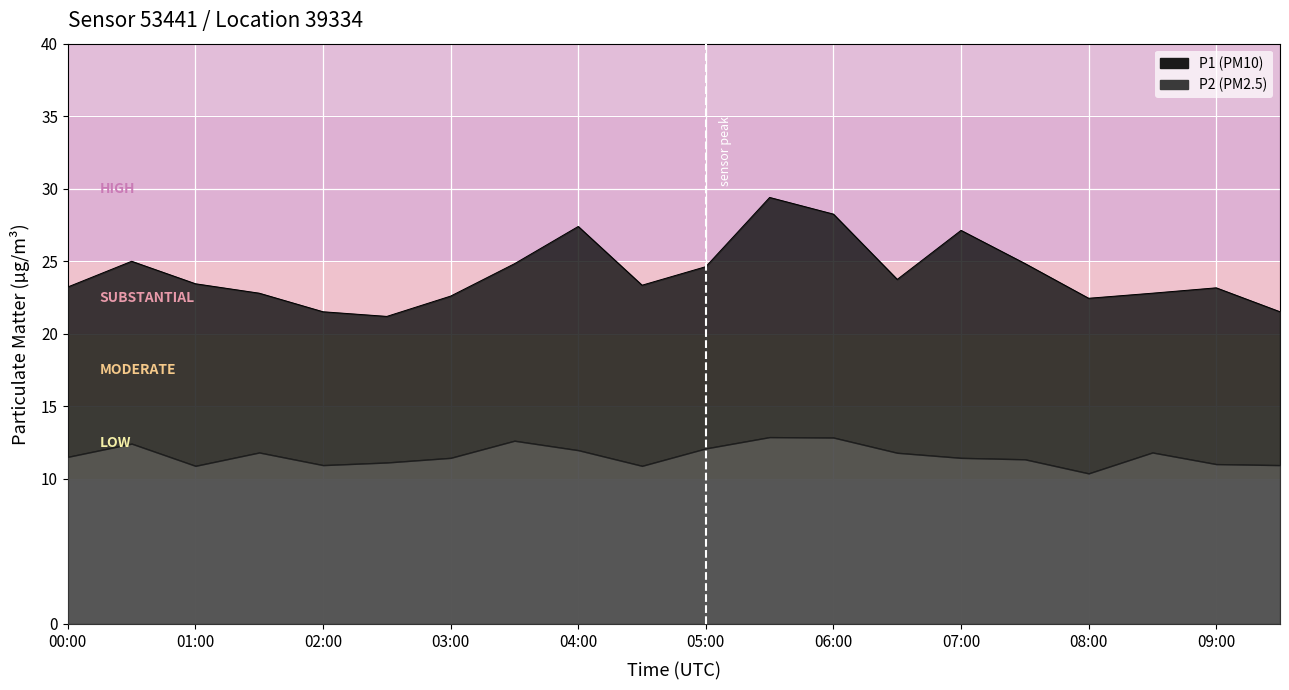

How many interior local valleys (lower than both neighbors) does the data have?

4